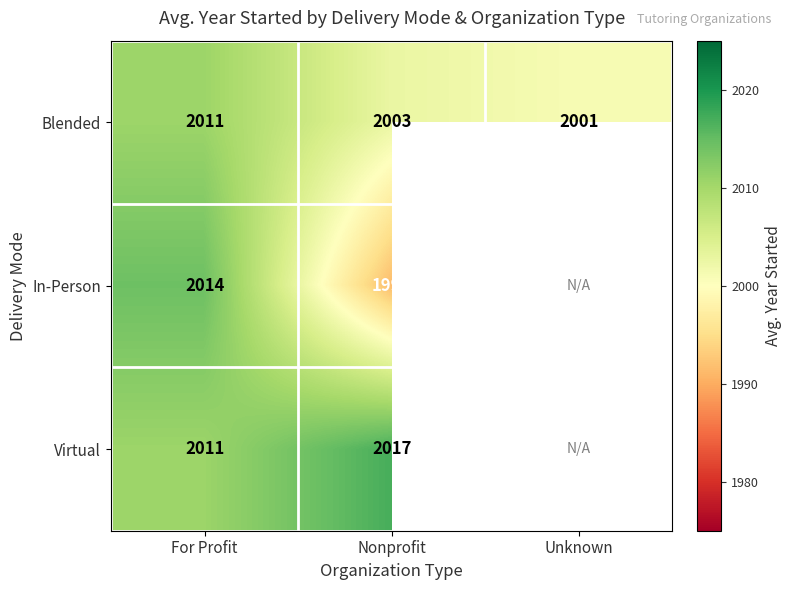

How many data points does each series have?

3